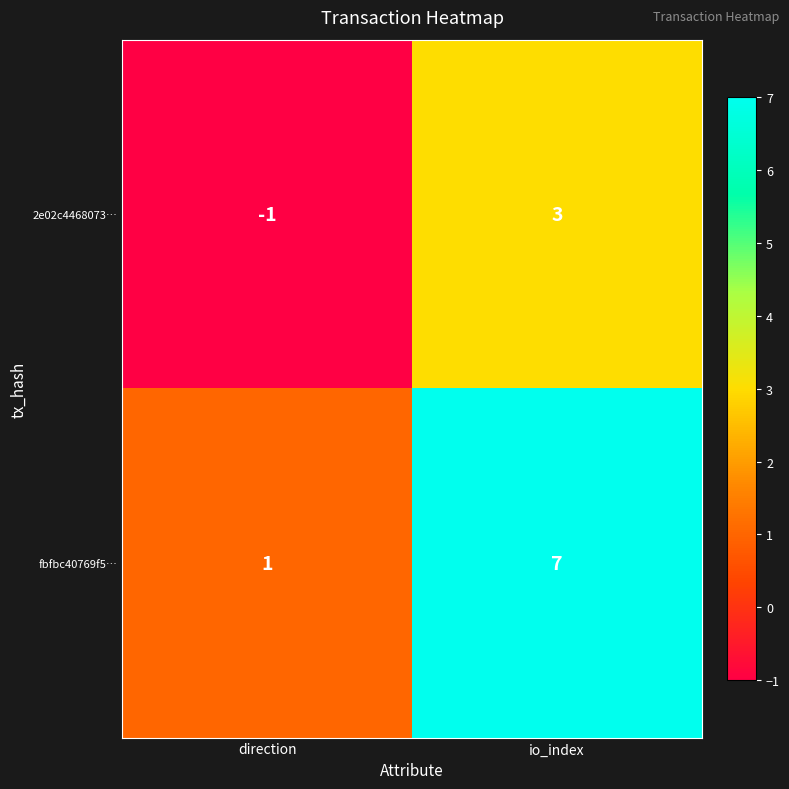

Reading right to left, what are all the values shown in this chart?

2e02c4468073…: io_index=3	direction=-1
fbfbc40769f5…: io_index=7	direction=1